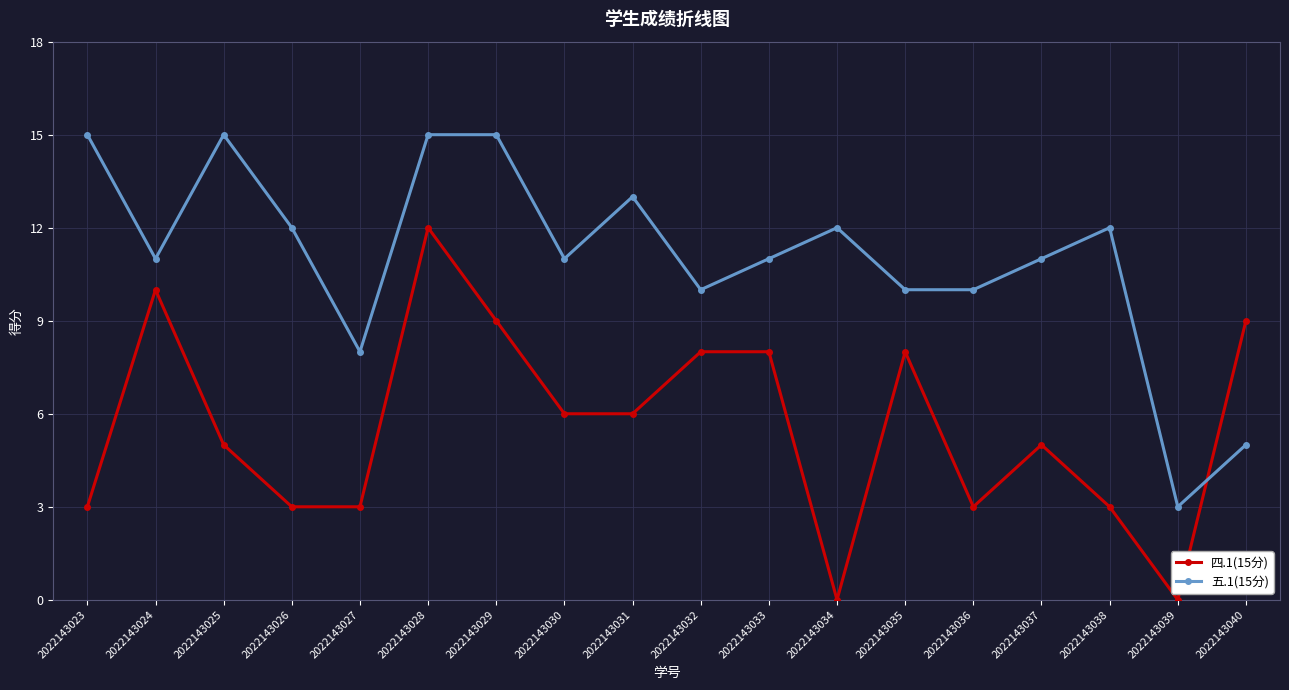

Reading left to right, extract all data points from this chart.

四.1(15分): 2022143023=3	2022143024=10	2022143025=5	2022143026=3	2022143027=3	2022143028=12	2022143029=9	2022143030=6	2022143031=6	2022143032=8	2022143033=8	2022143034=0	2022143035=8	2022143036=3	2022143037=5	2022143038=3	2022143039=0	2022143040=9
五.1(15分): 2022143023=15	2022143024=11	2022143025=15	2022143026=12	2022143027=8	2022143028=15	2022143029=15	2022143030=11	2022143031=13	2022143032=10	2022143033=11	2022143034=12	2022143035=10	2022143036=10	2022143037=11	2022143038=12	2022143039=3	2022143040=5